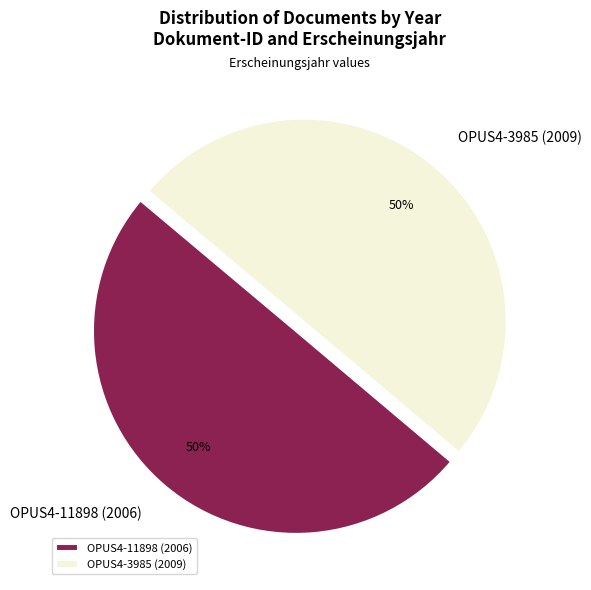

To the nearest percent, what is the average slice percentage?

50%